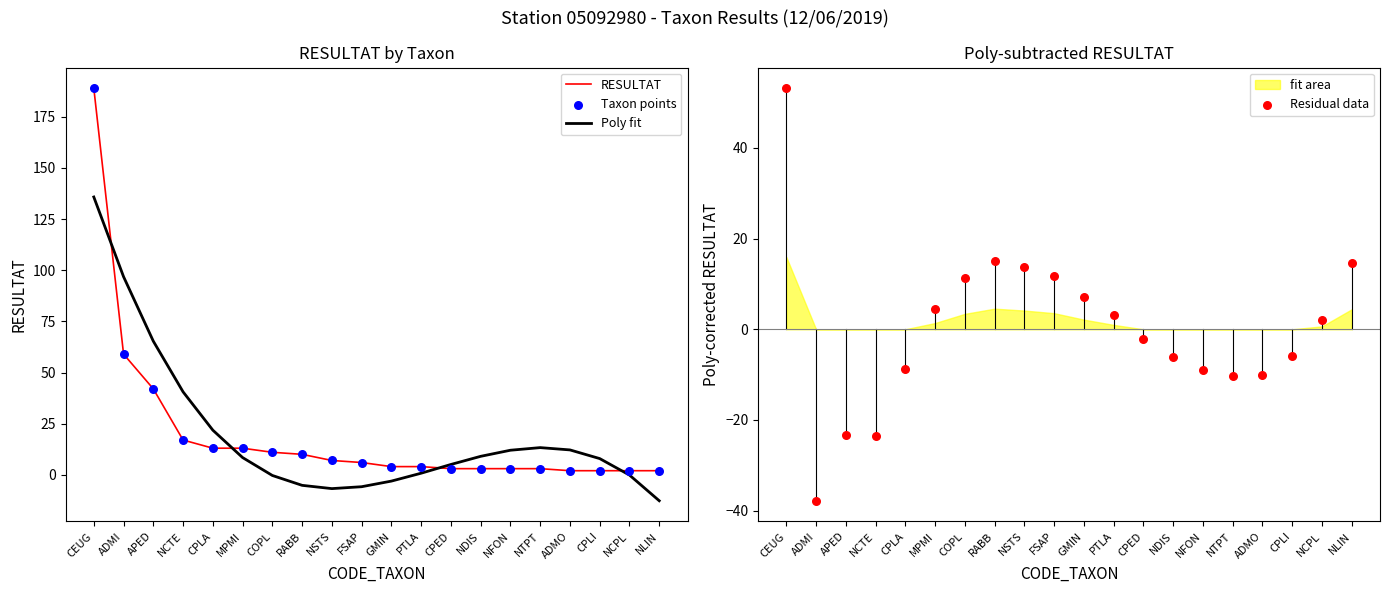

At how many categories does at least one series exceed 108?

1